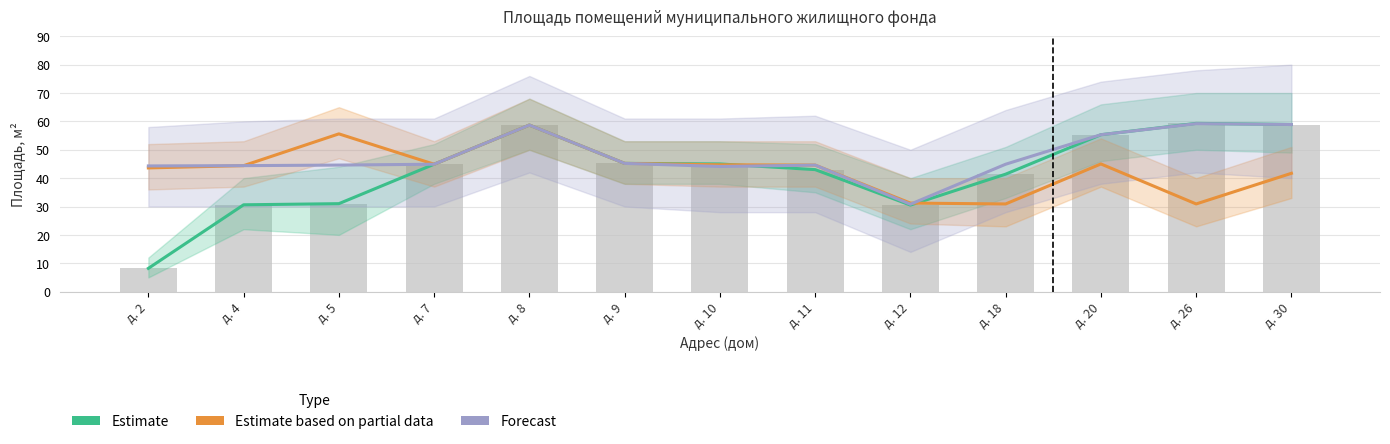

Which series has the largest range (max minus min)?

Estimate